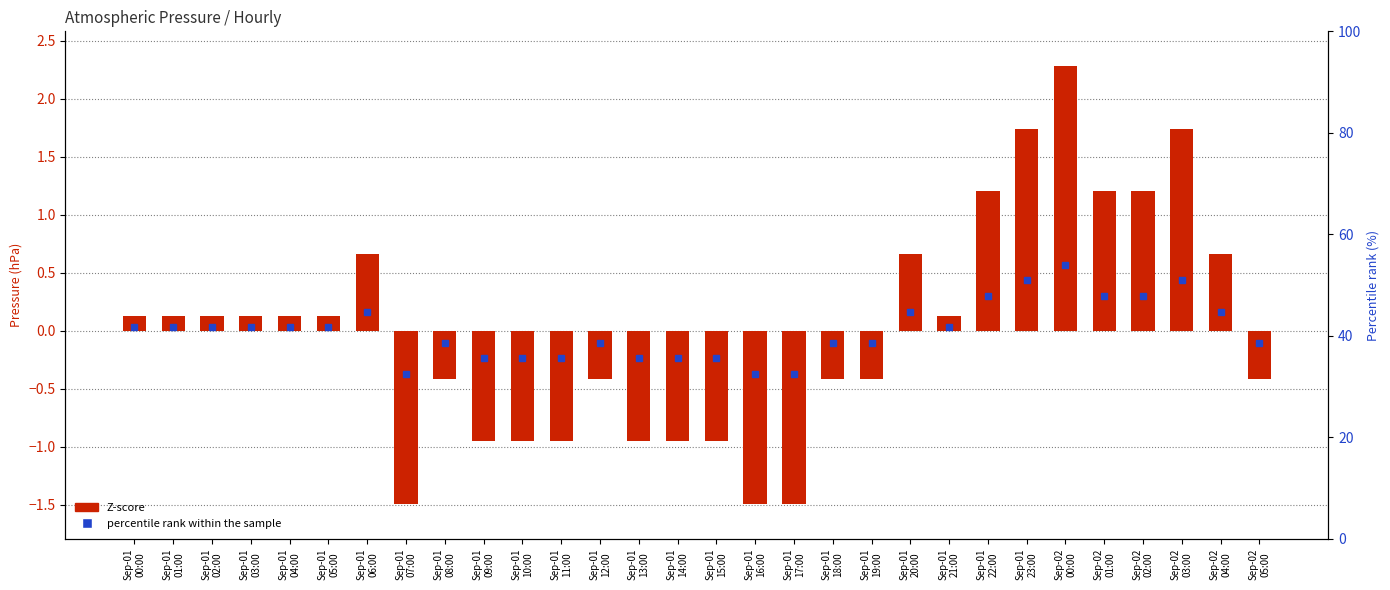

What is the approximate value at Sep-01
17:00?

-1.5